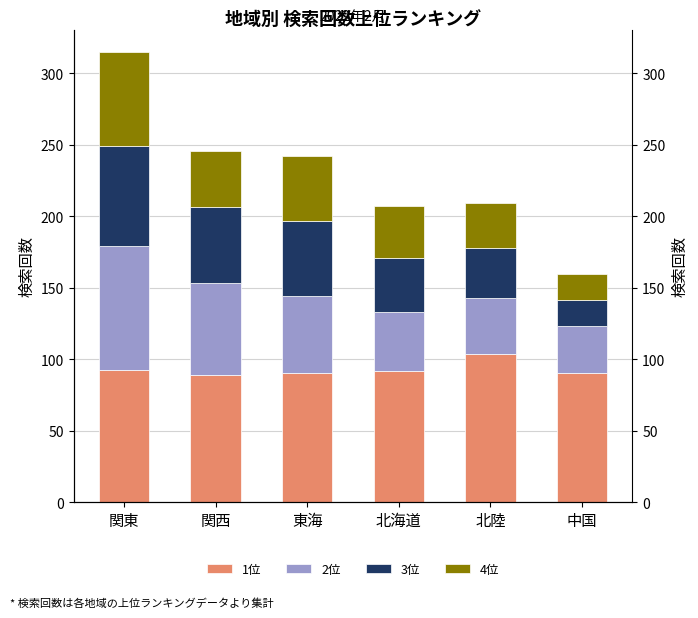

What is the value of the 3位 bar at the 1st from the left?

70.1